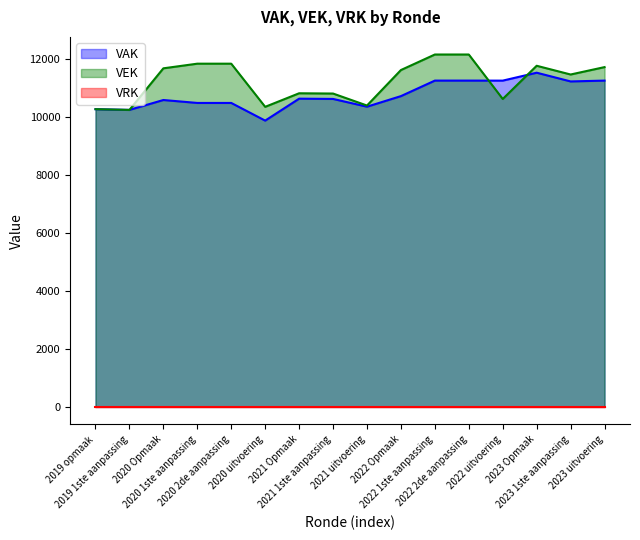

Rank the categories by VEK value from highest to lowest.

2022 1ste aanpassing, 2022 2de aanpassing, 2020 1ste aanpassing, 2020 2de aanpassing, 2023 Opmaak, 2023 uitvoering, 2020 Opmaak, 2022 Opmaak, 2023 1ste aanpassing, 2021 Opmaak, 2021 1ste aanpassing, 2022 uitvoering, 2021 uitvoering, 2020 uitvoering, 2019 opmaak, 2019 1ste aanpassing